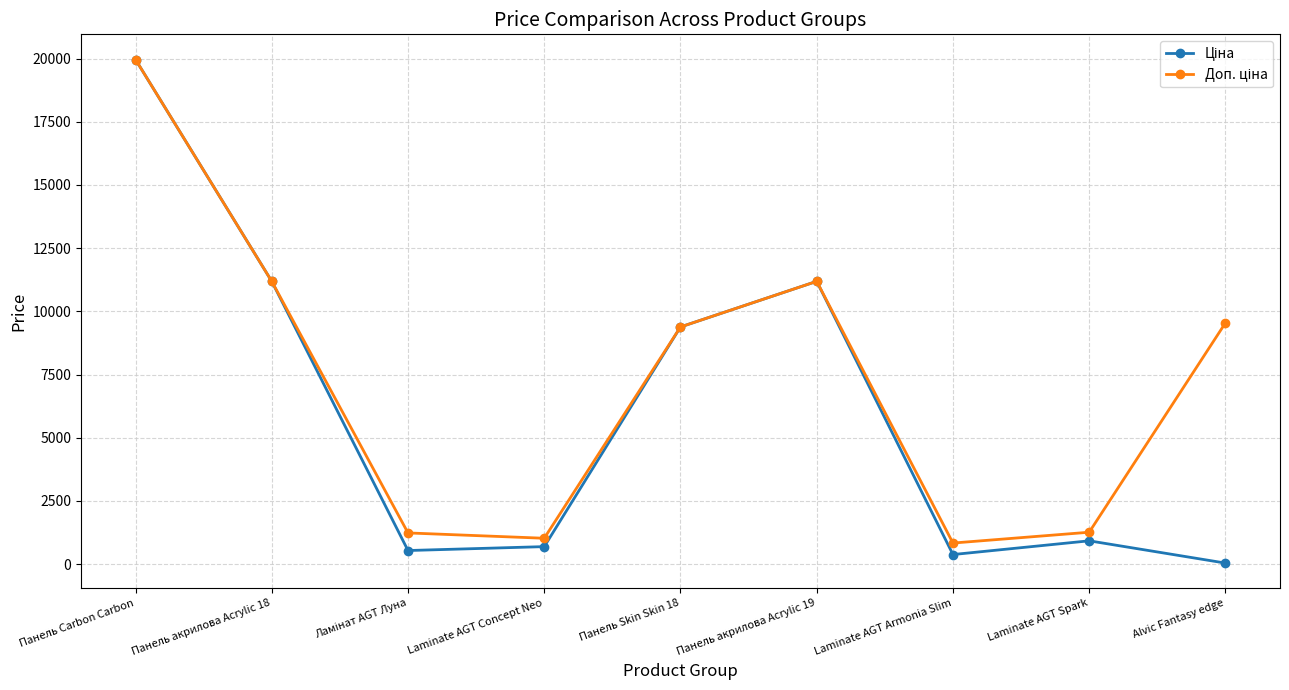

At which category is the sum across all series the highest?

Панель Carbon Carbon